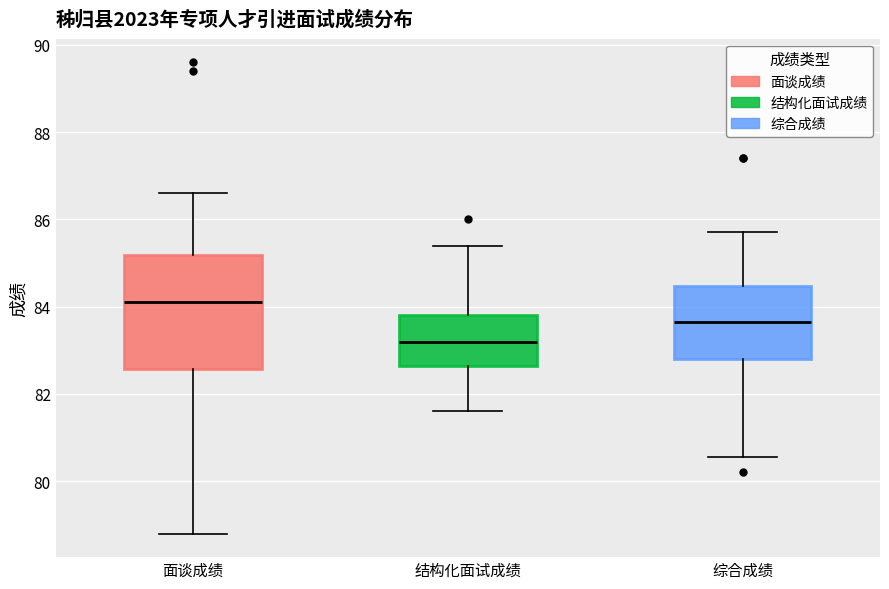

Which box has the highest median line?

面谈成绩